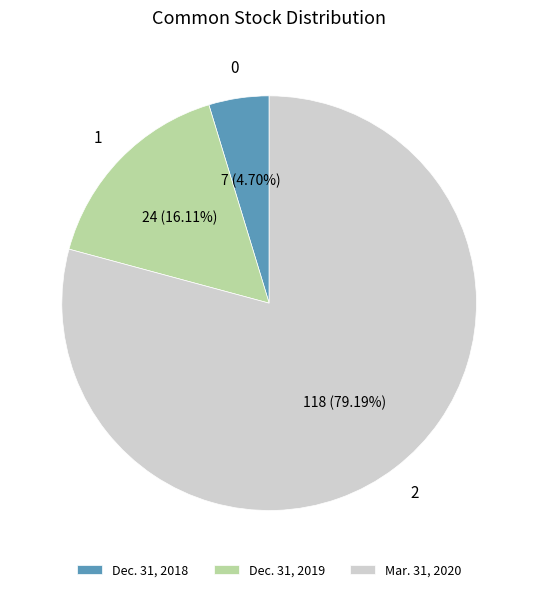

Rank the categories by value from lowest to highest.

Dec. 31, 2018, Dec. 31, 2019, Mar. 31, 2020